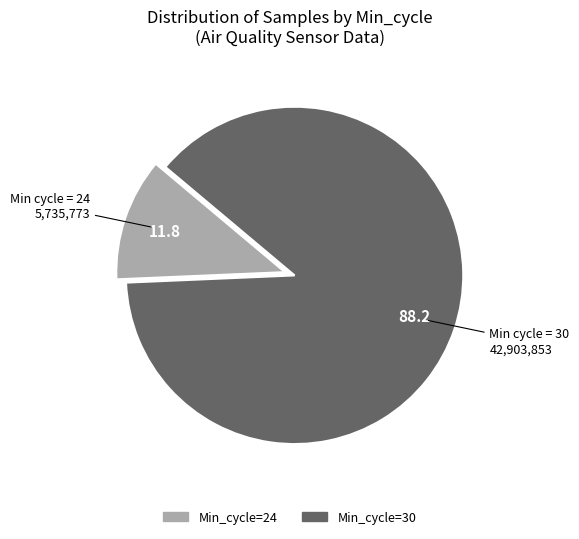

Is there a majority slice in this chart?

Yes